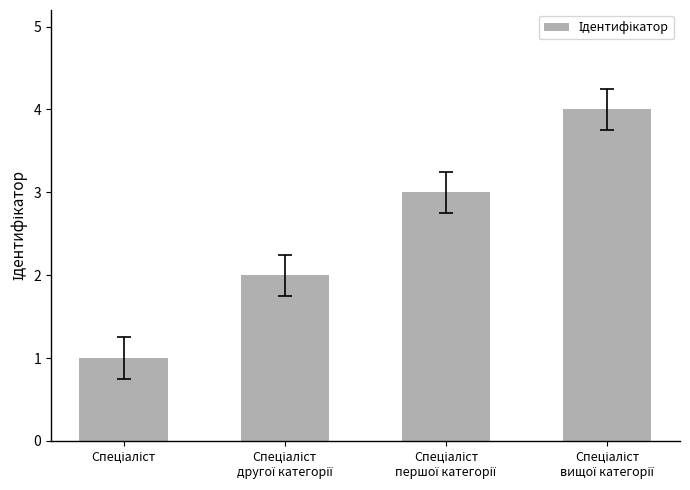

Reading left to right, extract all data points from this chart.

1	2	3	4